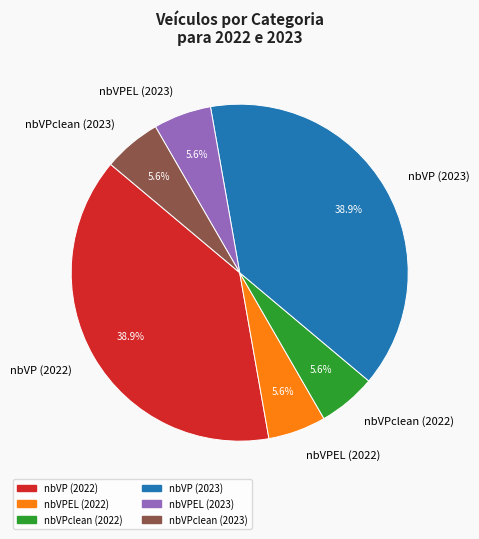

Does nbVPEL (2023) represent more than half of the total?

No